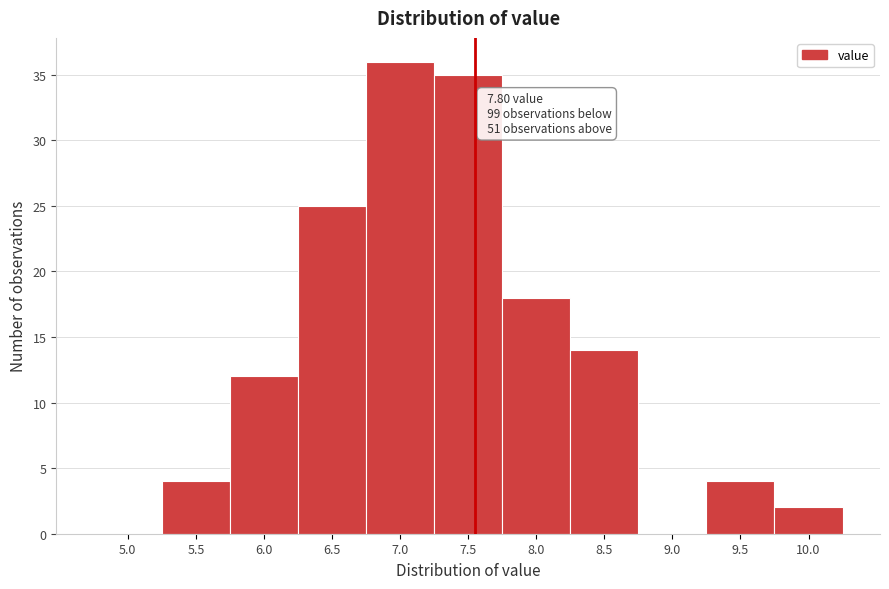

Reading left to right, extract all data points from this chart.

5.0=0	5.5=4	6.0=12	6.5=25	7.0=36	7.5=35	8.0=18	8.5=14	9.0=0	9.5=4	10.0=2